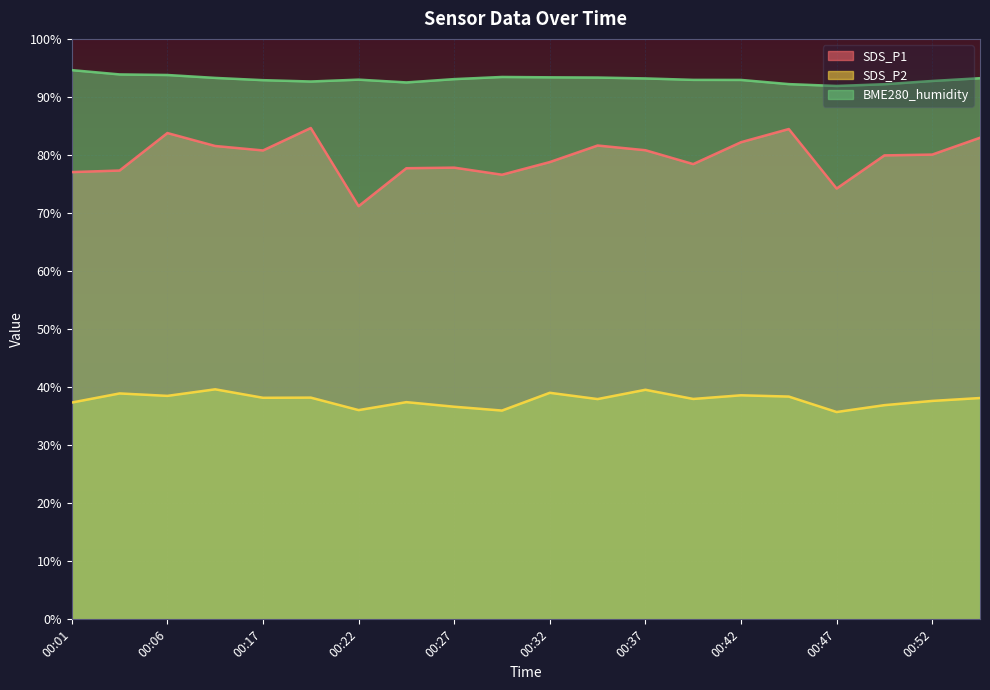

What is the smallest value displayed?

35.7